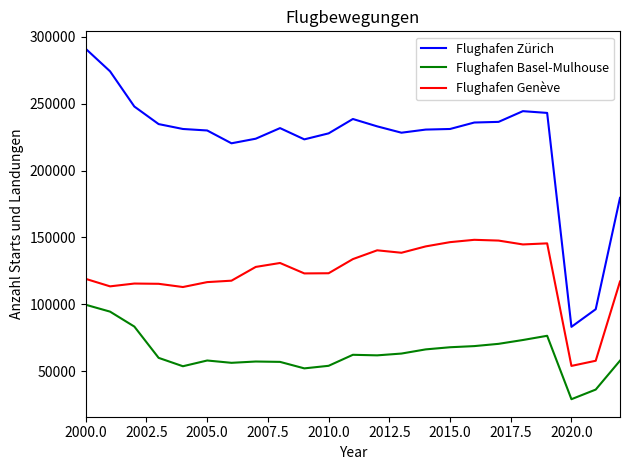

Which series has the largest total across all categories?

Flughafen Zürich